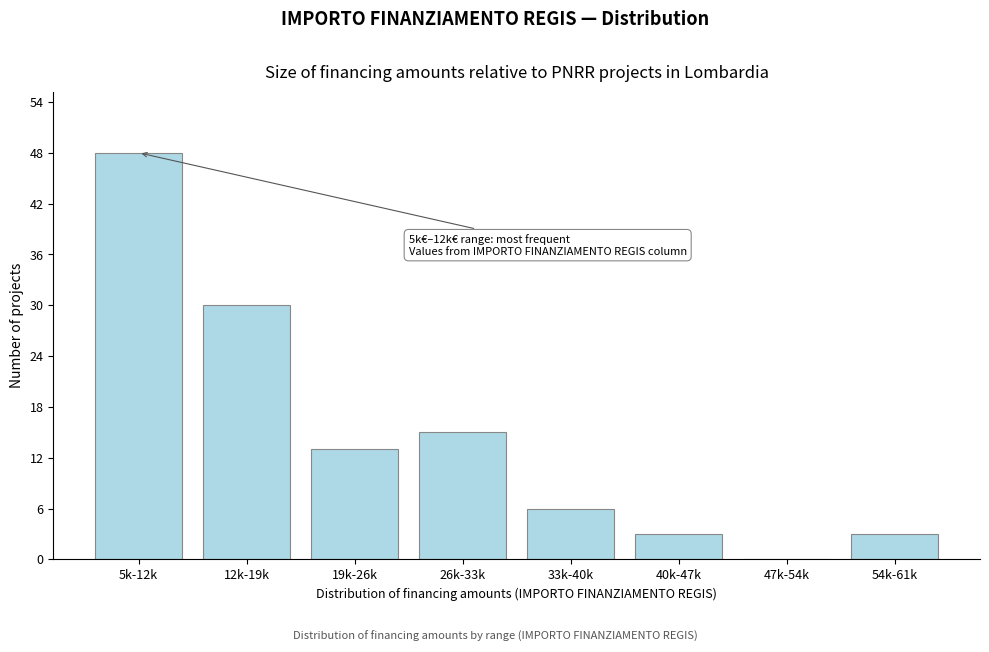

Reading right to left, list all the values displayed in this chart.

54k-61k=3	47k-54k=0	40k-47k=3	33k-40k=6	26k-33k=15	19k-26k=13	12k-19k=30	5k-12k=48